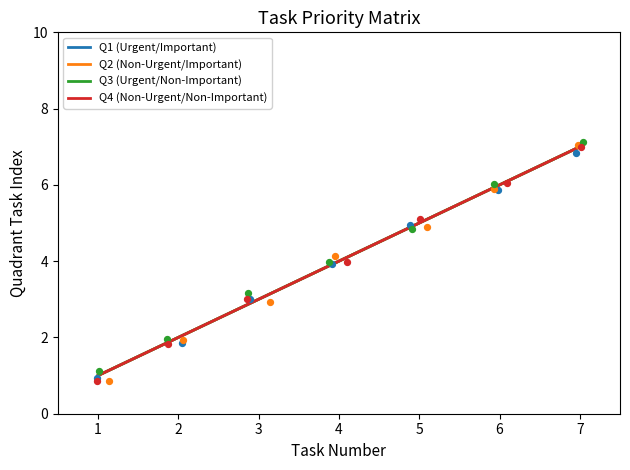

At how many categories does at least one series exceed 2?

5